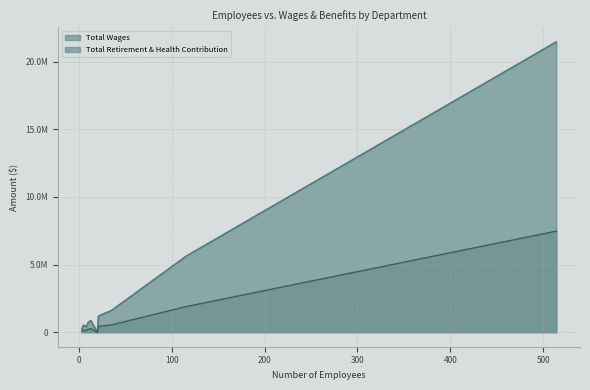

Which series has the largest total across all categories?

Total Wages